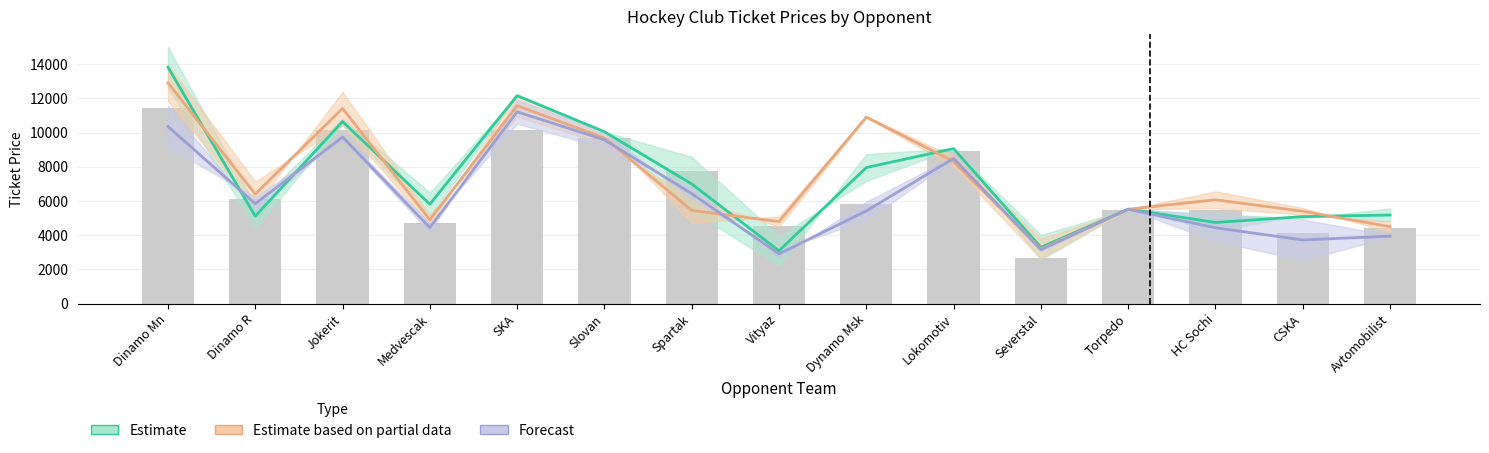

The value of Estimate based on partial data at HC Sochi is 4011.9. True or false?

False